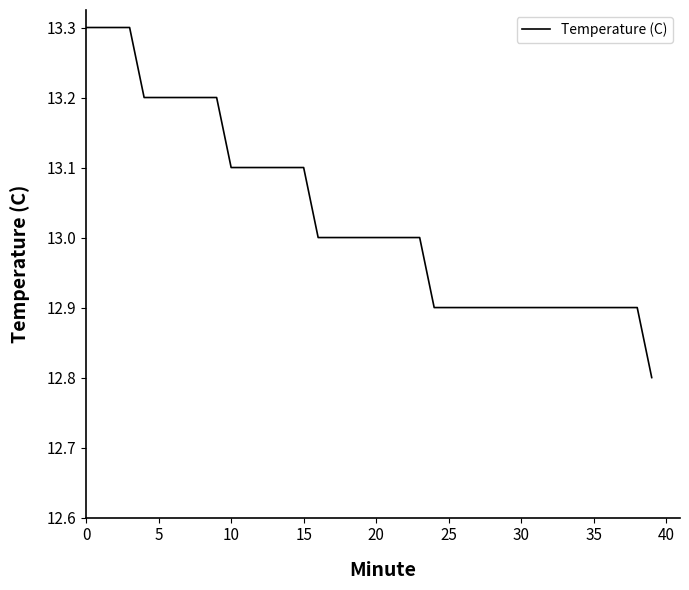

What is the difference between the second highest and second lowest values?

0.4